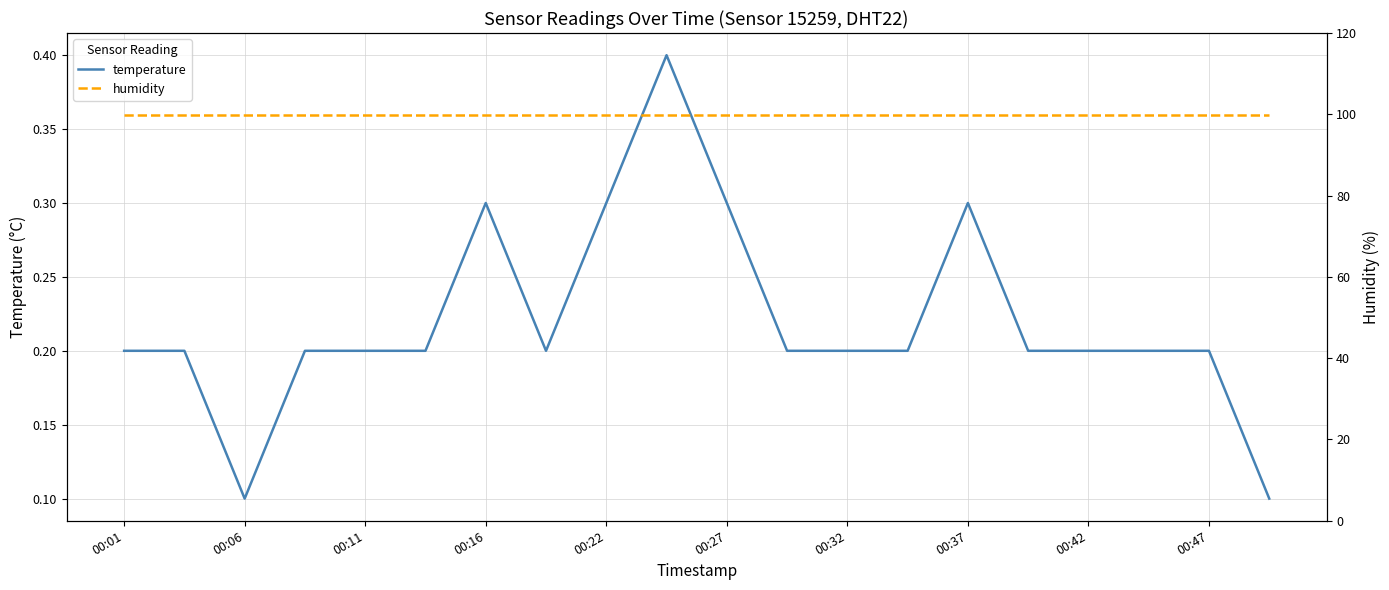

Is it true that temperature equals 0.3 at 00:01?

False